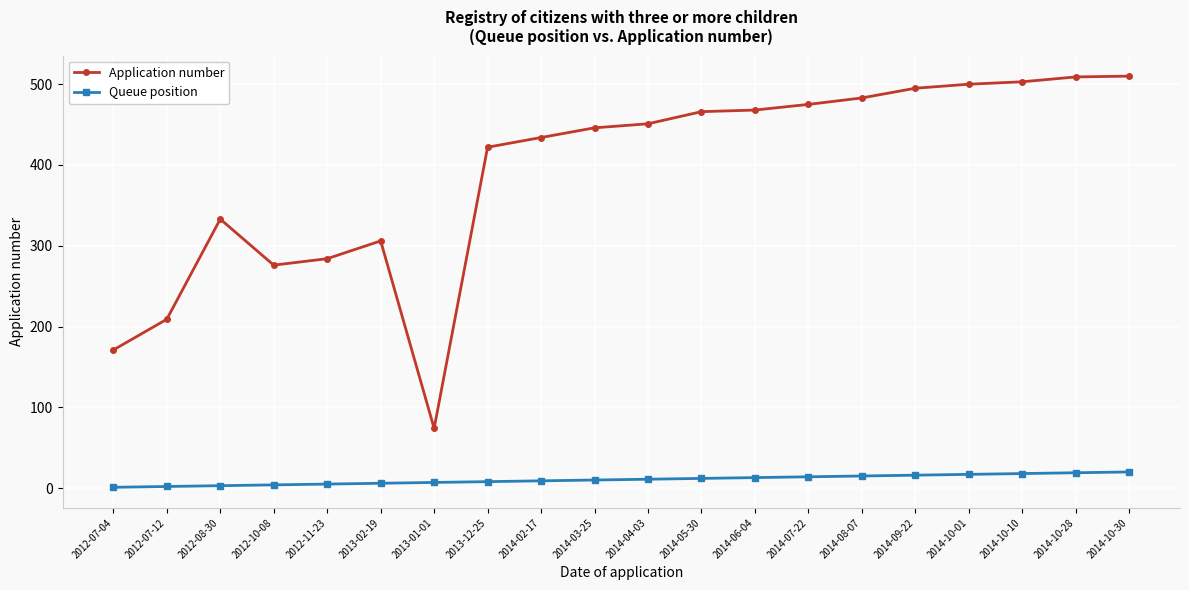

The Queue position series shows 9 at 2014-02-17. True or false?

True